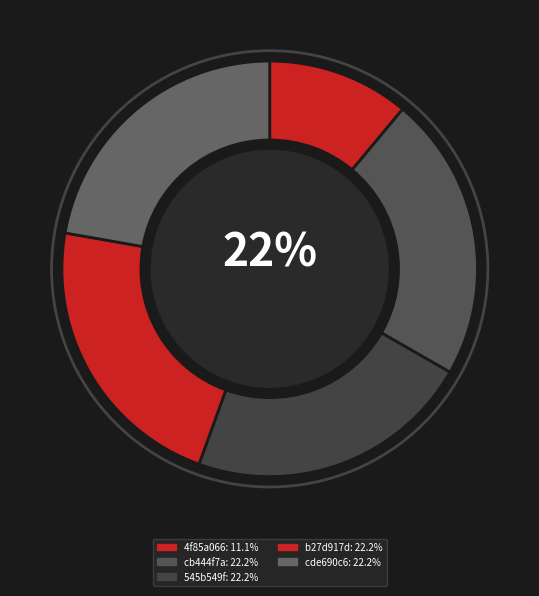

To the nearest percent, what is the average slice percentage?

20%